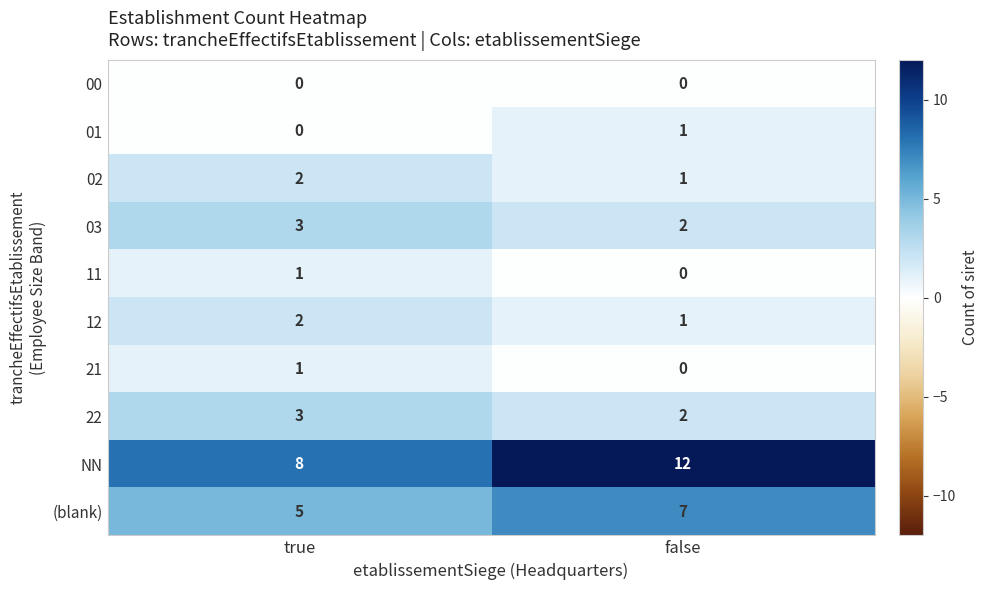

What is the maximum value shown in the chart?

12